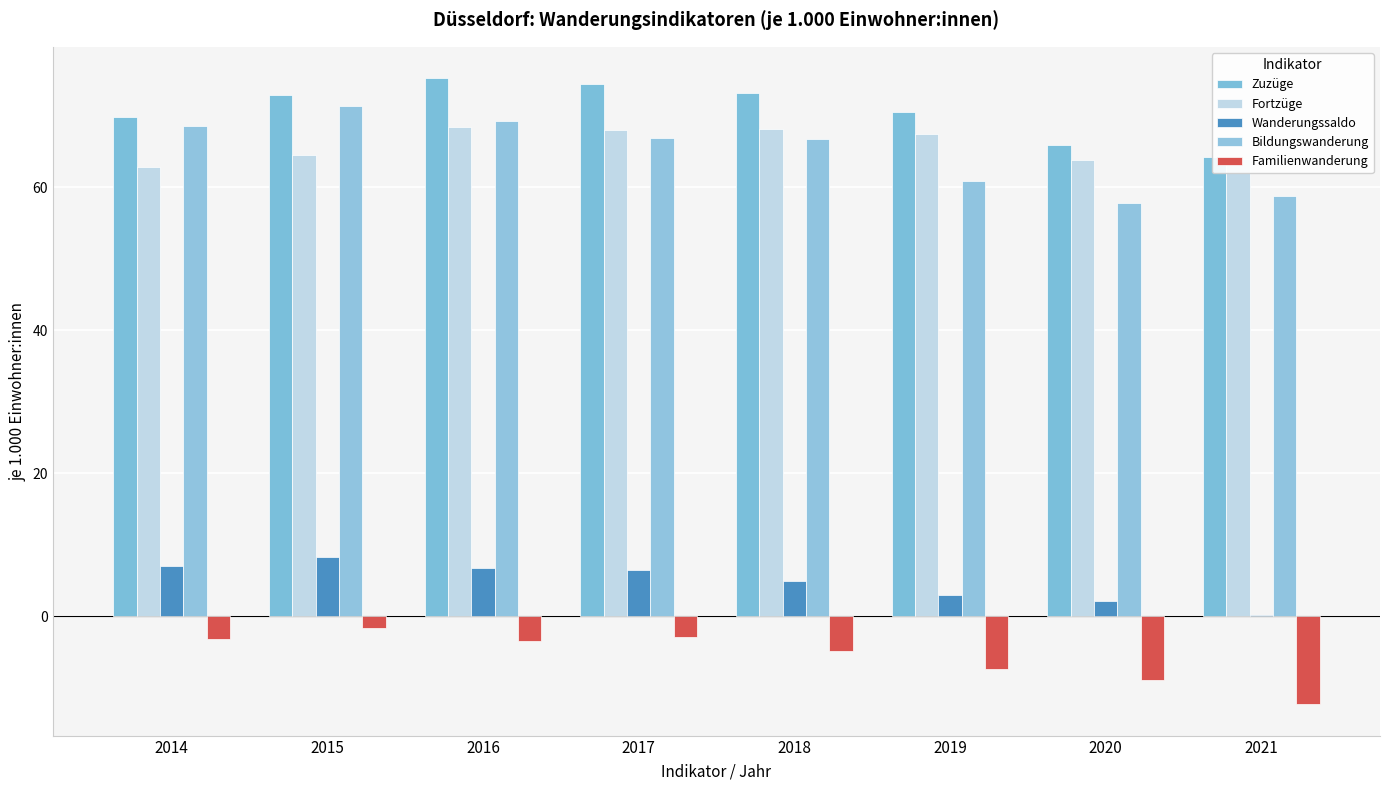

Between 2014 and 2020, which is larger?

2014